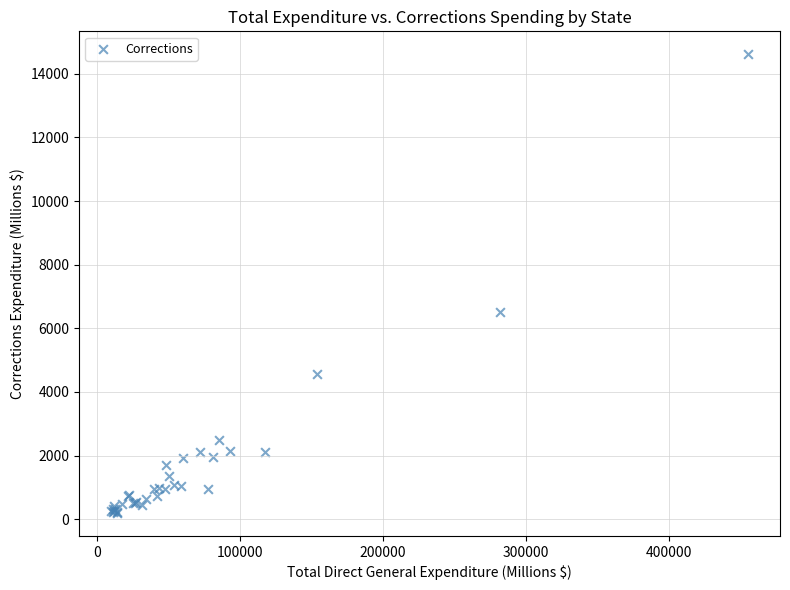

What Y value in the scatter plot is closest to 7405?

6523.1